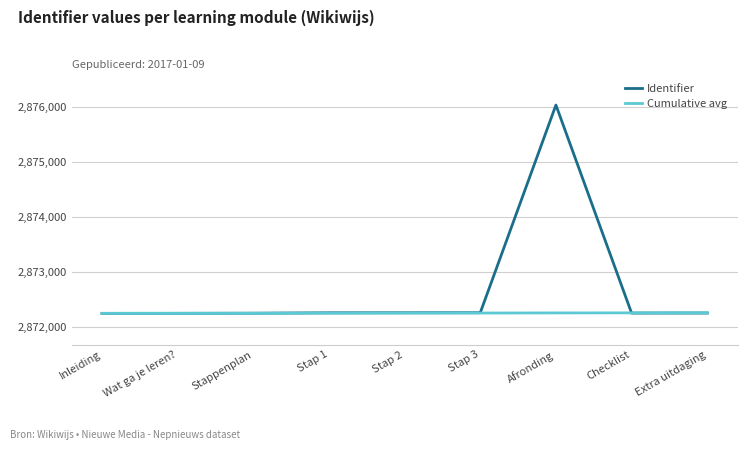

What is the minimum value for Cumulative avg?

2872243